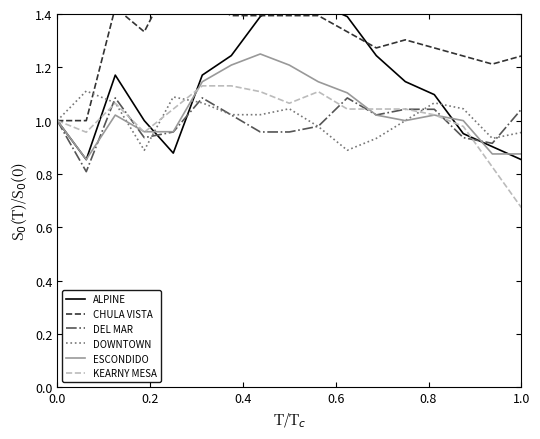

Does the chart have visible grid lines?

No